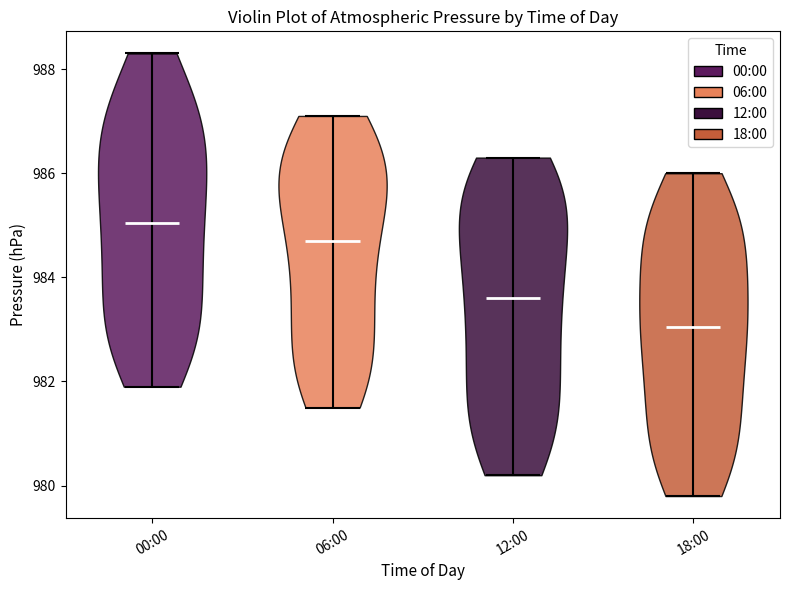

Reading left to right, read every violin against the y-axis: where its median line is, and the lowest and highest points it reaches. The values are not printed on the chart, so give them approximately, as read against the axis.

00:00: median line 985.0, lowest point 982.0, highest point 988.4
06:00: median line 984.8, lowest point 981.6, highest point 987.2
12:00: median line 983.6, lowest point 980.2, highest point 986.4
18:00: median line 983.0, lowest point 979.8, highest point 986.0